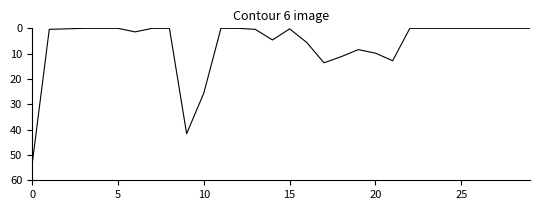

What is the sum of all values?

189.6